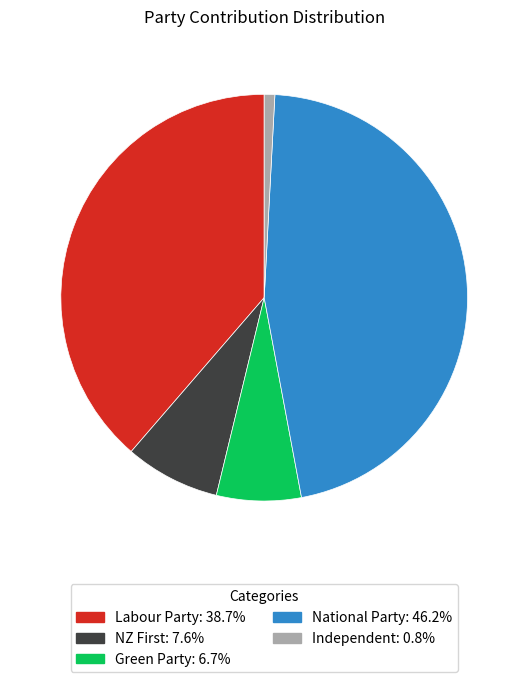

Is Green Party the majority of the pie?

No